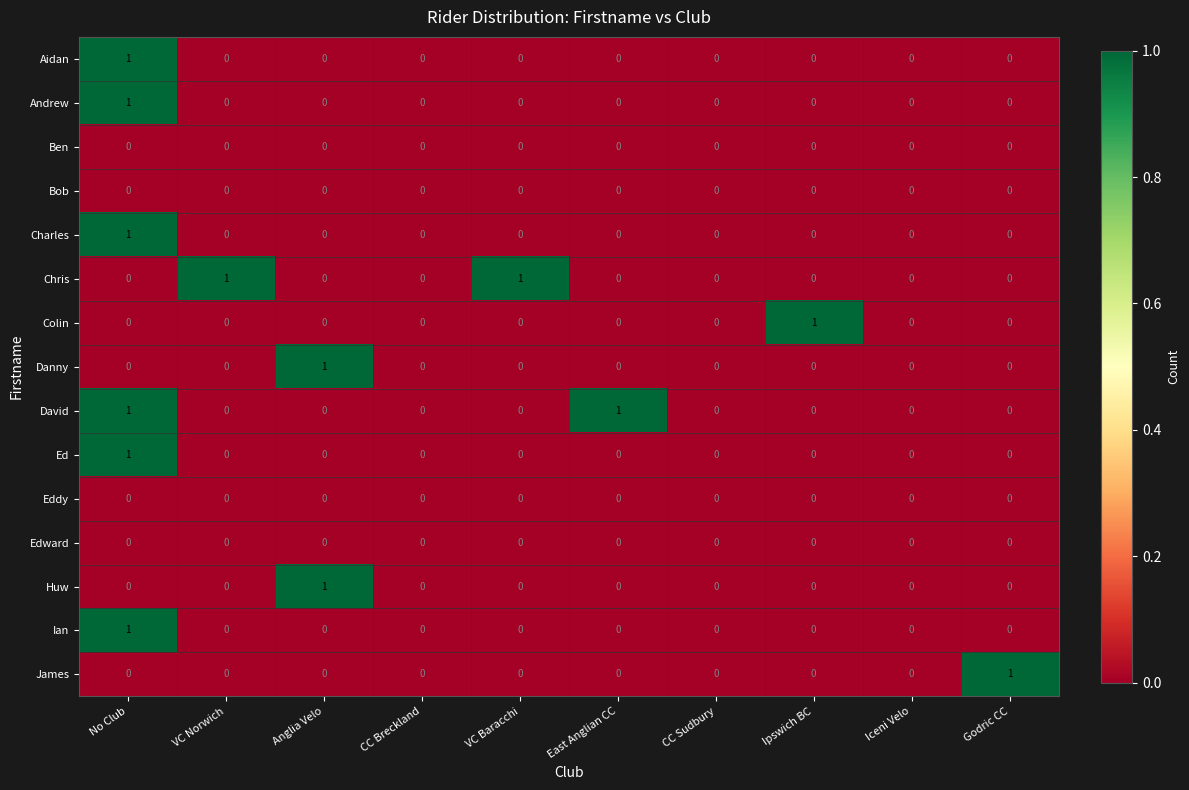

The Ian series shows 0 at Anglia Velo. True or false?

True